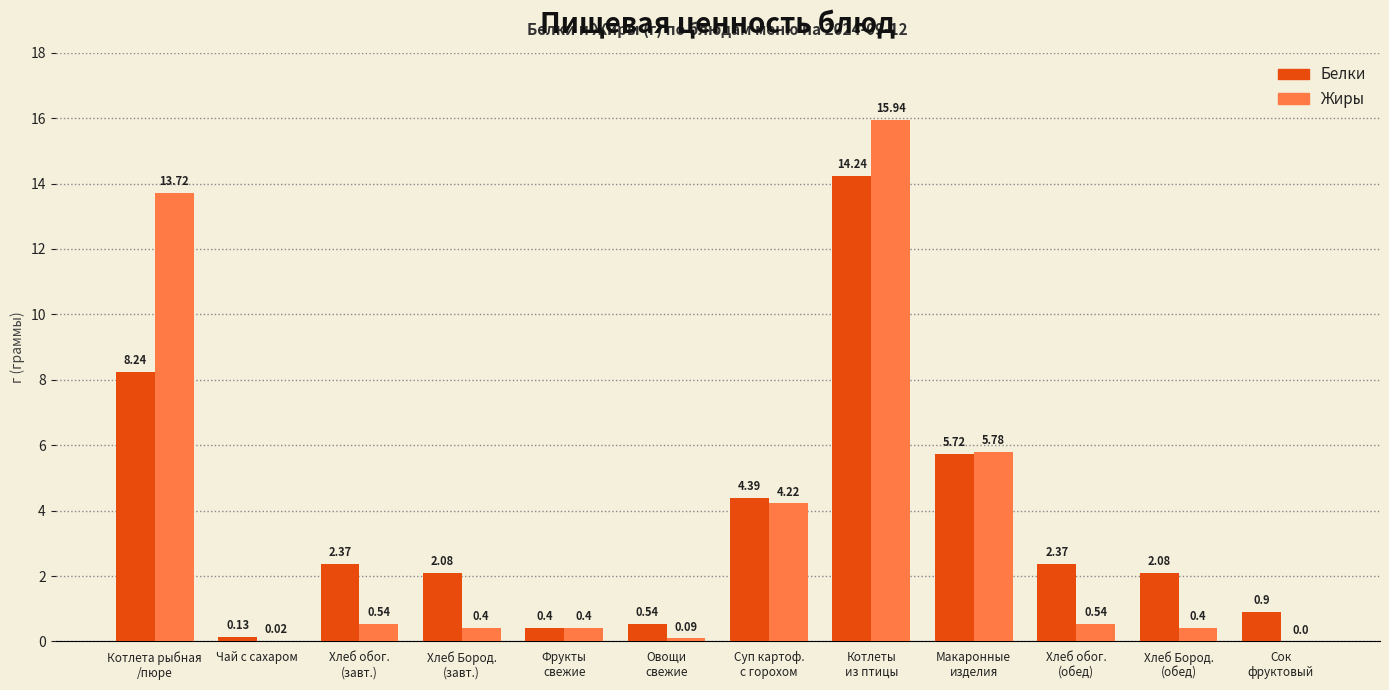

What is the sum of all Белки values?

43.5